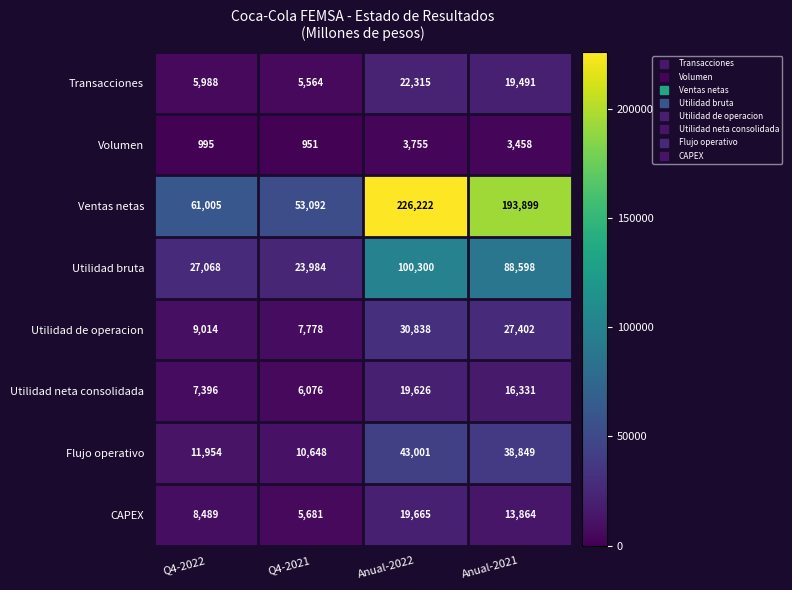

At which category does the chart reach its peak across all series?

Anual-2022